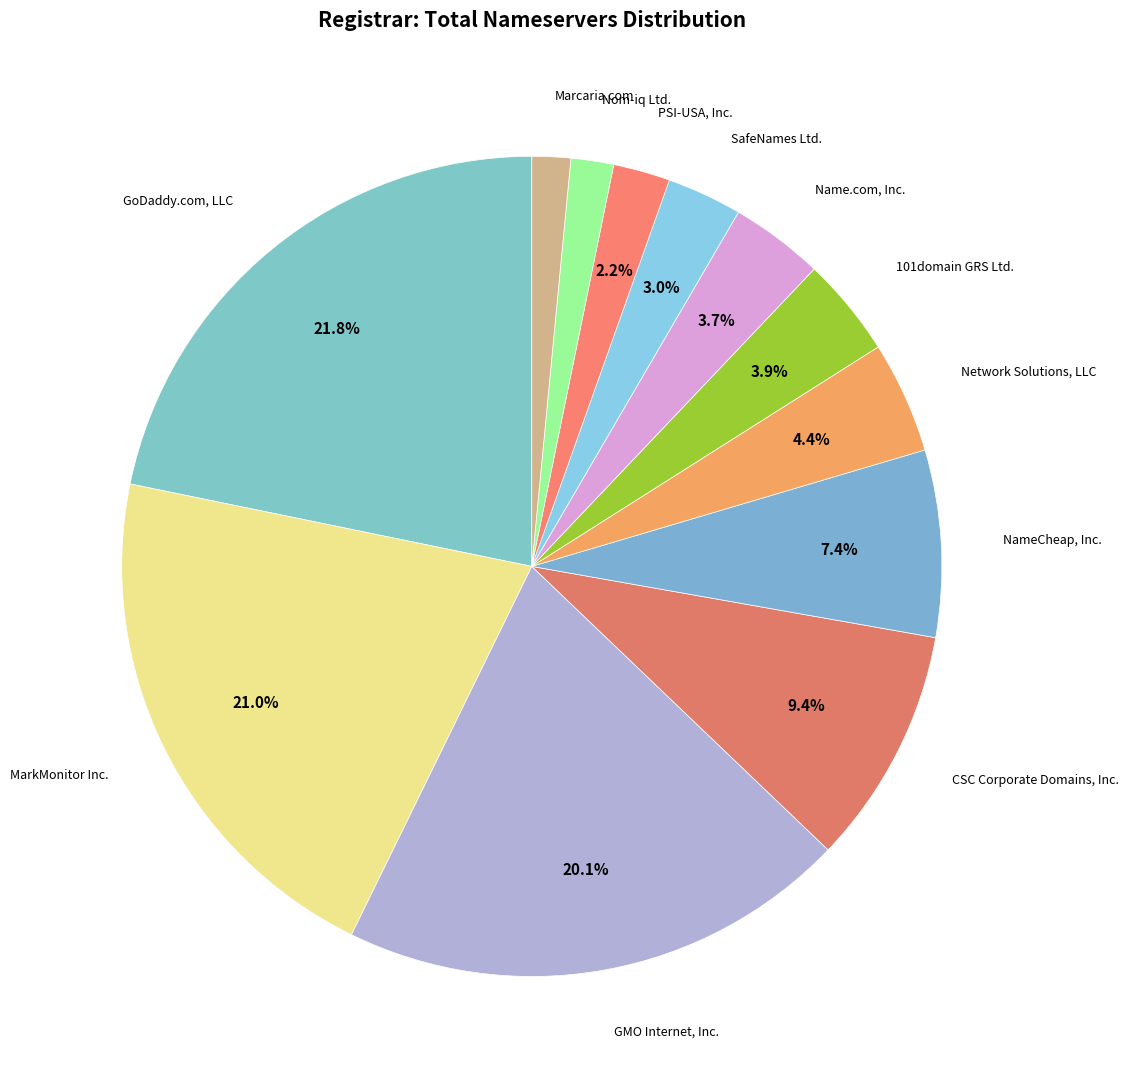

Count the number of slices in the pie.

12